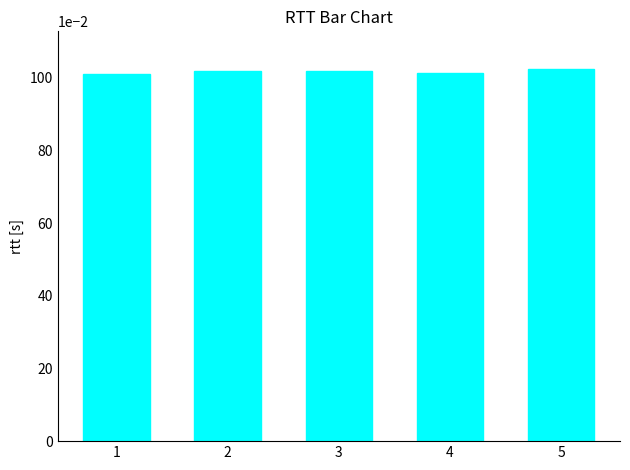

What is the sum of the values at 4 and 5?

2.0